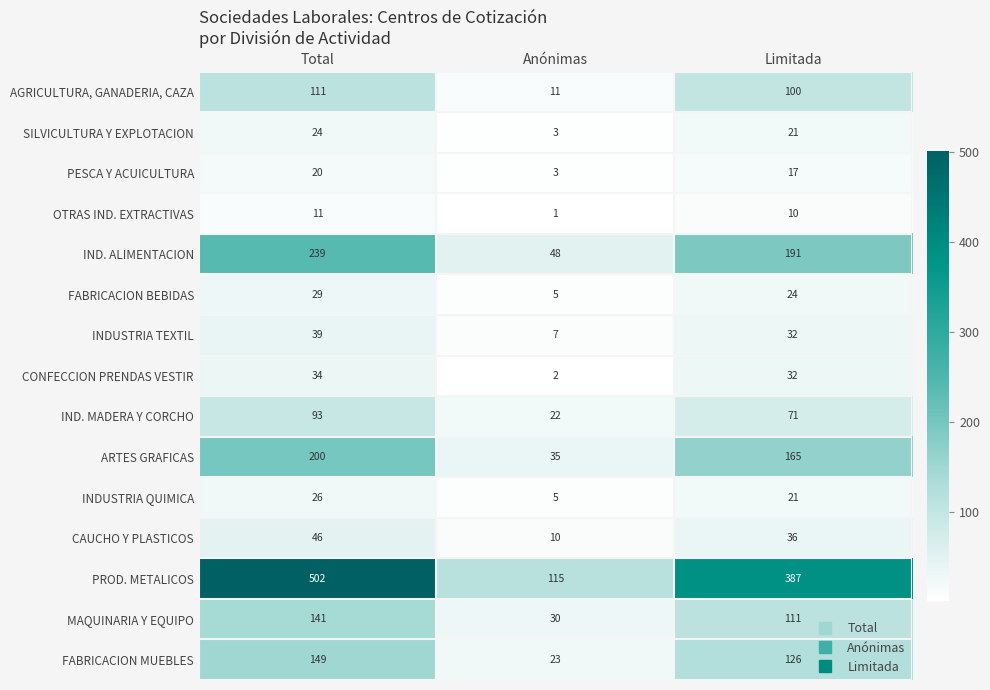

Where does the INDUSTRIA TEXTIL series first go above 32?

Total